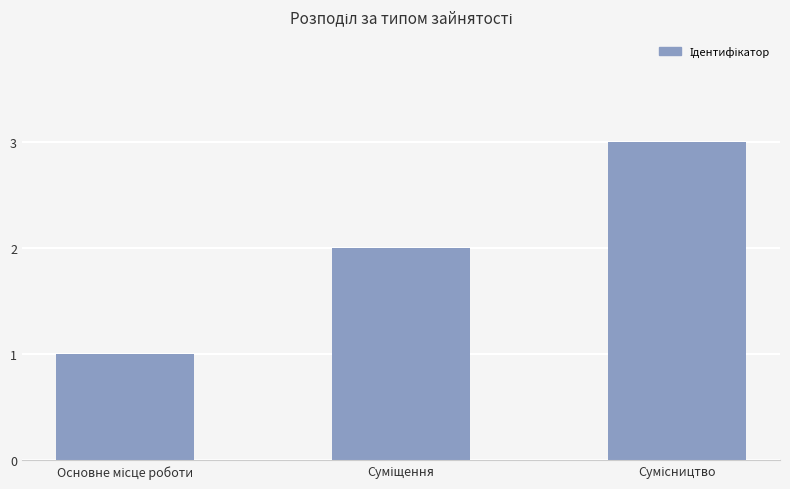

What is the sum of all values?

6